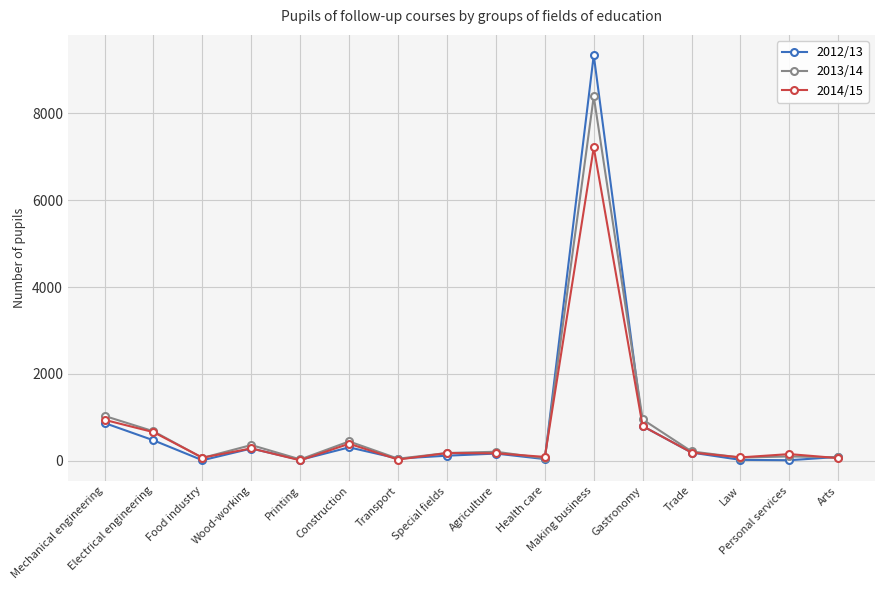

Is the value of 2013/14 at Mechanical engineering greater than the value of 2012/13 at Electrical engineering?

Yes